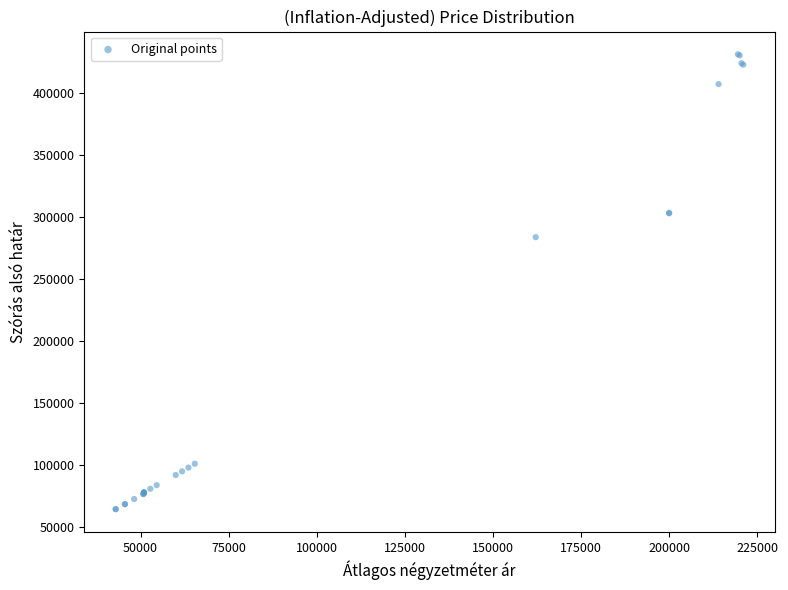

What Y value in the scatter plot is closest to 248024?

283993